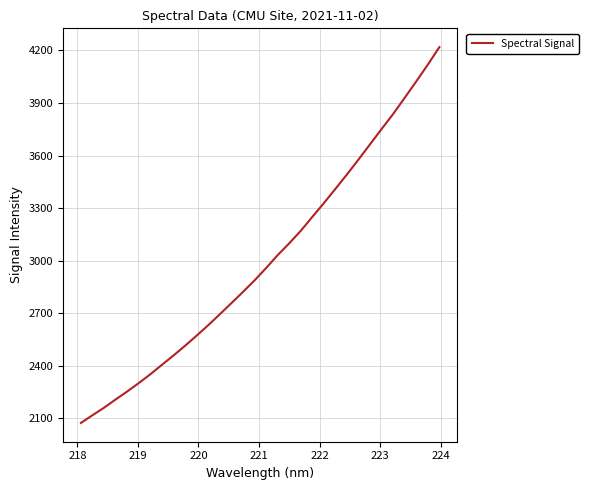

What is the maximum value shown in the chart?

4219.1